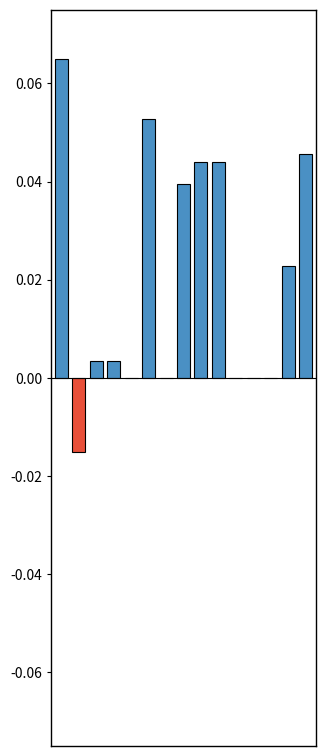

Count the number of data series in this chart.

1